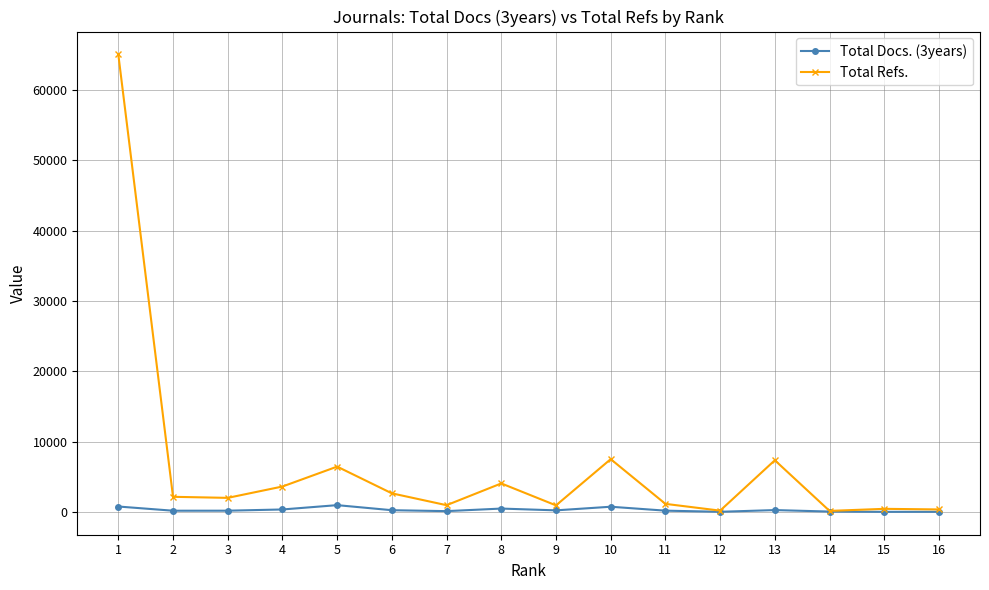

Where does the Total Docs. (3years) series first go above 228?

1